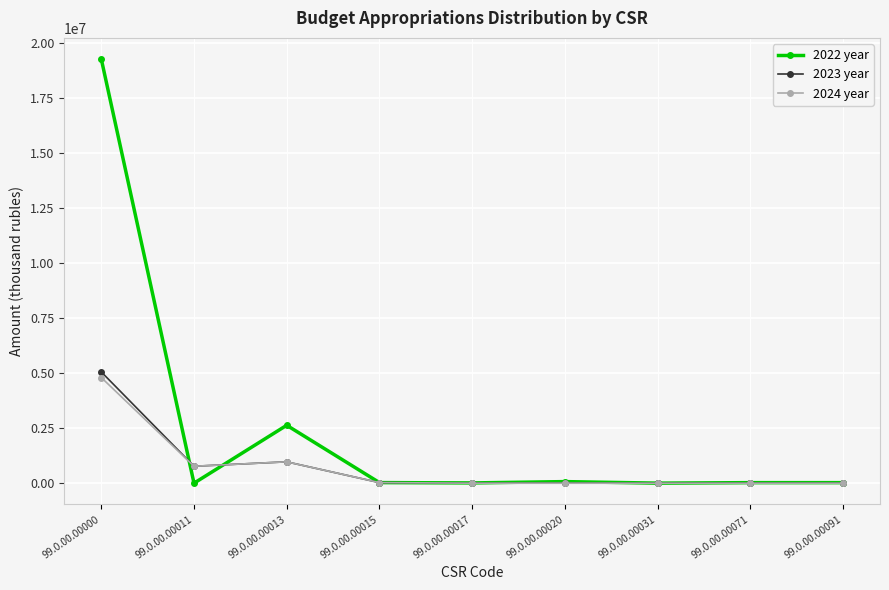

Which series has the largest range (max minus min)?

2022 year